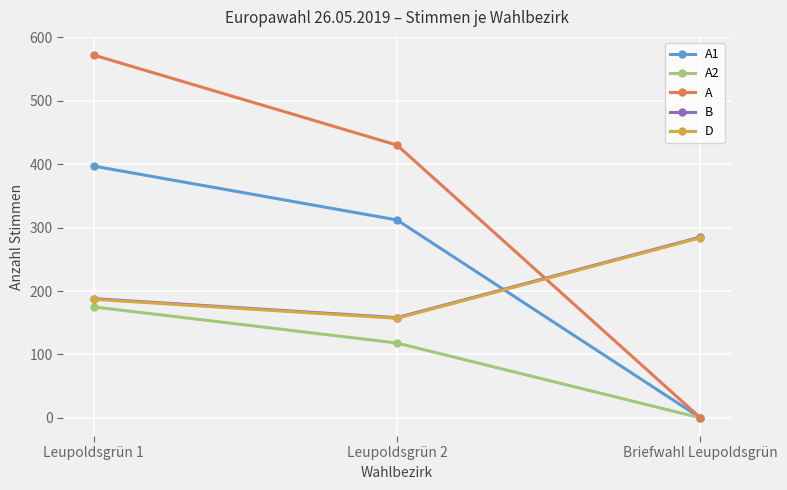

Is this an area chart (filled region under the line)?

No